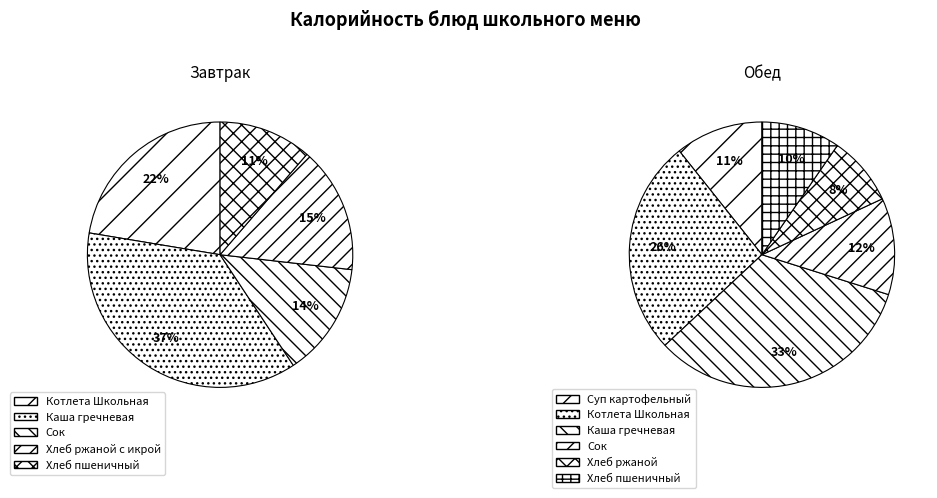

What is the largest slice in the pie chart?

Каша гречневая (обед)